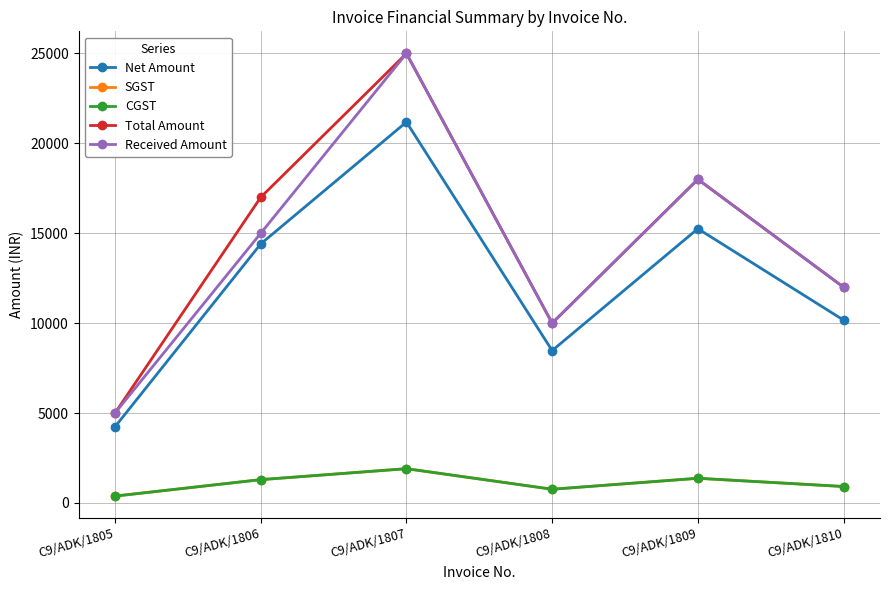

Reading left to right, transcribe all the data shown in this chart.

Net Amount: C9/ADK/1805=4237.3	C9/ADK/1806=14406.8	C9/ADK/1807=21186.4	C9/ADK/1808=8474.6	C9/ADK/1809=15254.2	C9/ADK/1810=10169.5
SGST: C9/ADK/1805=381.4	C9/ADK/1806=1296.6	C9/ADK/1807=1906.8	C9/ADK/1808=762.7	C9/ADK/1809=1372.9	C9/ADK/1810=915.2
CGST: C9/ADK/1805=381.4	C9/ADK/1806=1296.6	C9/ADK/1807=1906.8	C9/ADK/1808=762.7	C9/ADK/1809=1372.9	C9/ADK/1810=915.2
Total Amount: C9/ADK/1805=5000.0	C9/ADK/1806=17000.0	C9/ADK/1807=25000.0	C9/ADK/1808=10000.0	C9/ADK/1809=18000.0	C9/ADK/1810=12000.0
Received Amount: C9/ADK/1805=5000.0	C9/ADK/1806=15000.0	C9/ADK/1807=25000.0	C9/ADK/1808=10000.0	C9/ADK/1809=18000.0	C9/ADK/1810=12000.0